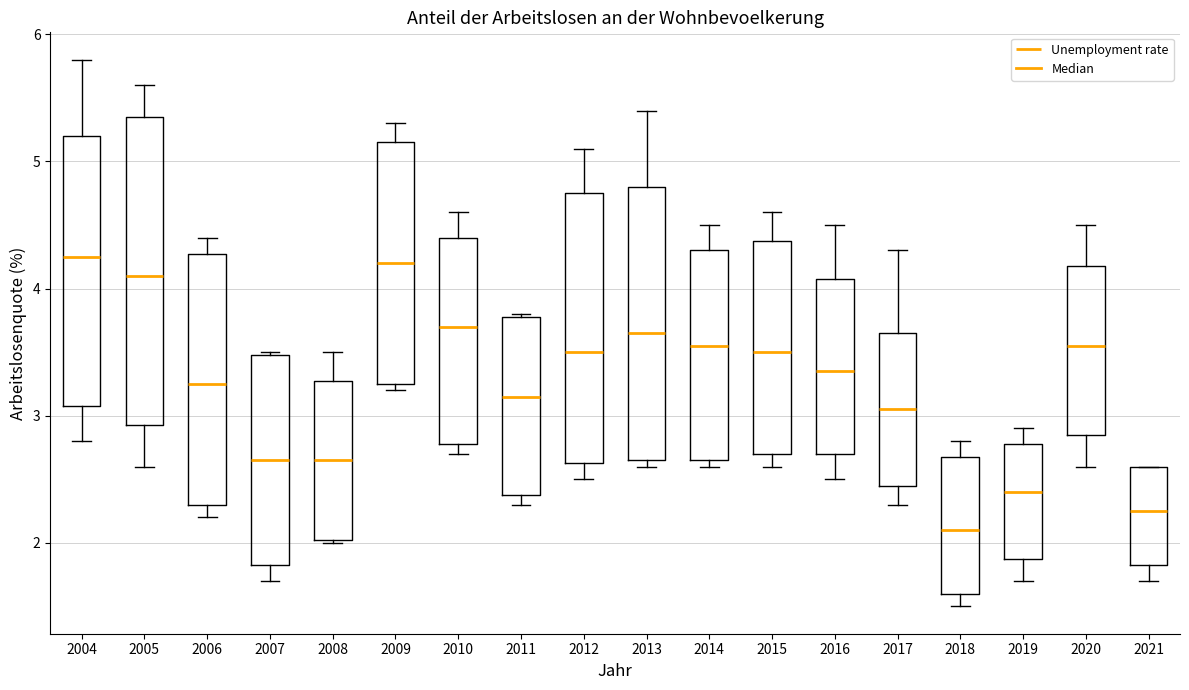

Reading left to right, read every box against the y-axis: the position of its median line, the range the box covers, and the ends of its whiskers. The values are not printed on the chart, so give them approximately, as read against the axis.

2004: median 4.3, box 3.1 to 5.2, whiskers 2.8 to 5.8
2005: median 4.1, box 2.9 to 5.4, whiskers 2.6 to 5.6
2006: median 3.3, box 2.3 to 4.3, whiskers 2.2 to 4.4
2007: median 2.7, box 1.8 to 3.5, whiskers 1.7 to 3.5
2008: median 2.7, box 2.0 to 3.3, whiskers 2.0 to 3.5
2009: median 4.2, box 3.3 to 5.2, whiskers 3.2 to 5.3
2010: median 3.7, box 2.8 to 4.4, whiskers 2.7 to 4.6
2011: median 3.2, box 2.4 to 3.8, whiskers 2.3 to 3.8
2012: median 3.5, box 2.6 to 4.8, whiskers 2.5 to 5.1
2013: median 3.7, box 2.7 to 4.8, whiskers 2.6 to 5.4
2014: median 3.6, box 2.7 to 4.3, whiskers 2.6 to 4.5
2015: median 3.5, box 2.7 to 4.4, whiskers 2.6 to 4.6
2016: median 3.4, box 2.7 to 4.1, whiskers 2.5 to 4.5
2017: median 3.1, box 2.5 to 3.7, whiskers 2.3 to 4.3
2018: median 2.1, box 1.6 to 2.7, whiskers 1.5 to 2.8
2019: median 2.4, box 1.9 to 2.8, whiskers 1.7 to 2.9
2020: median 3.6, box 2.9 to 4.2, whiskers 2.6 to 4.5
2021: median 2.3, box 1.8 to 2.6, whiskers 1.7 to 2.6